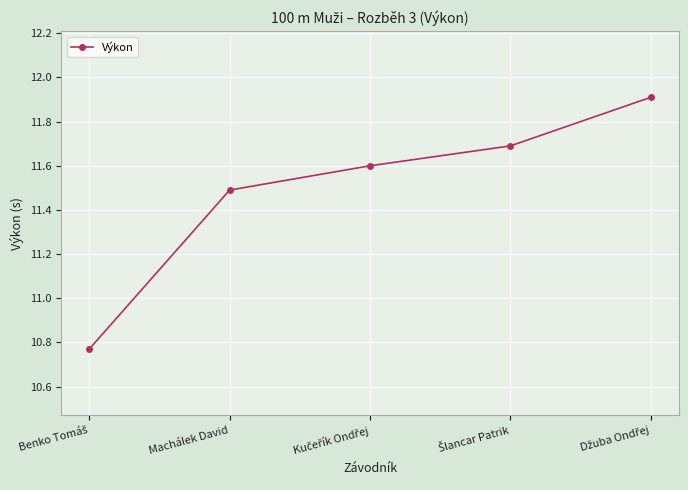

What is the maximum value shown in the chart?

11.9